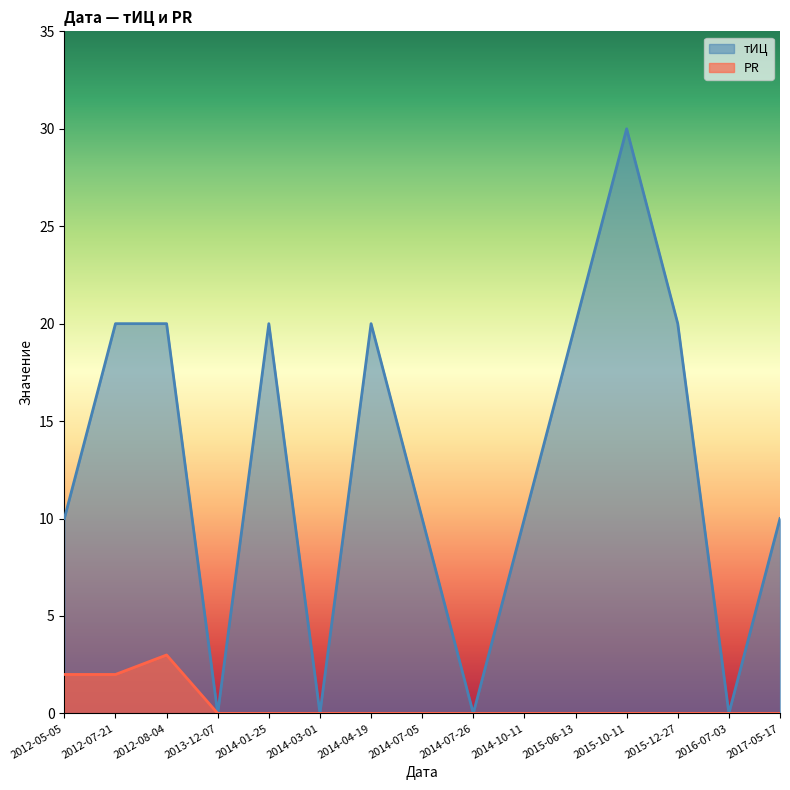

True or false: тИЦ and PR cross at least once.

False